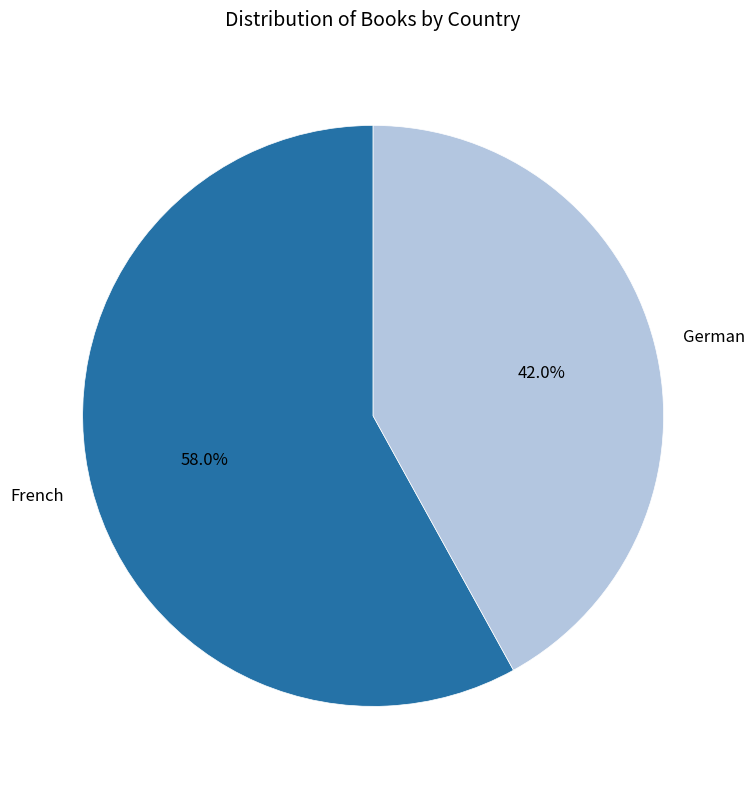

Is there a majority slice in this chart?

Yes